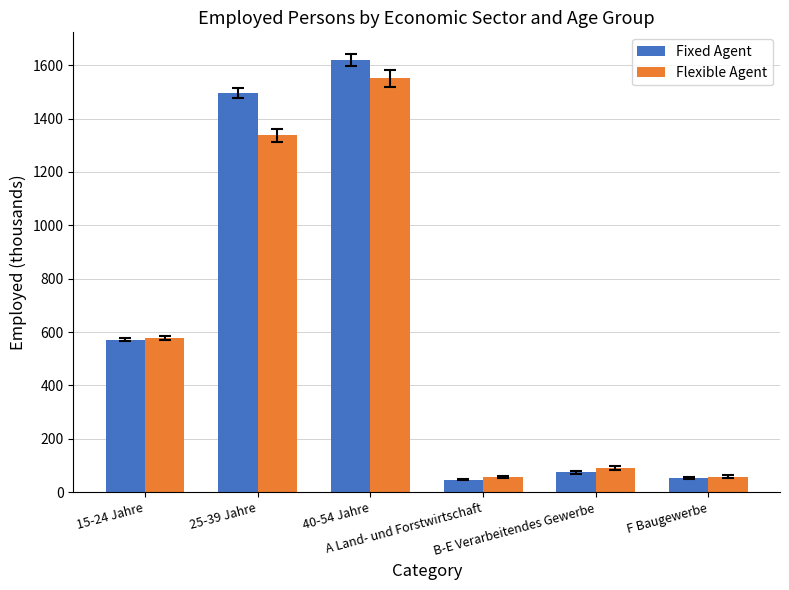

Where is Flexible Agent nearest to the value 804?

15-24 Jahre